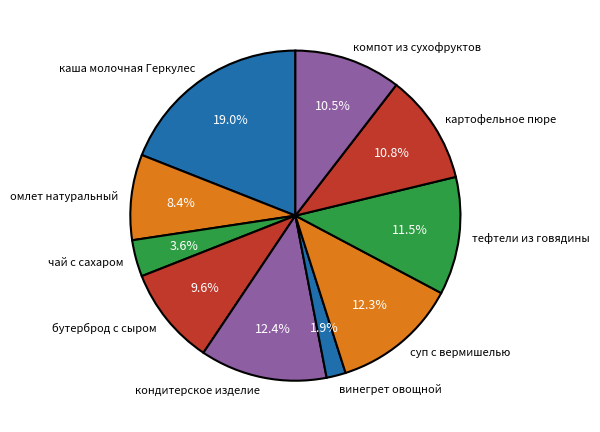

Does компот из сухофруктов represent more than half of the total?

No